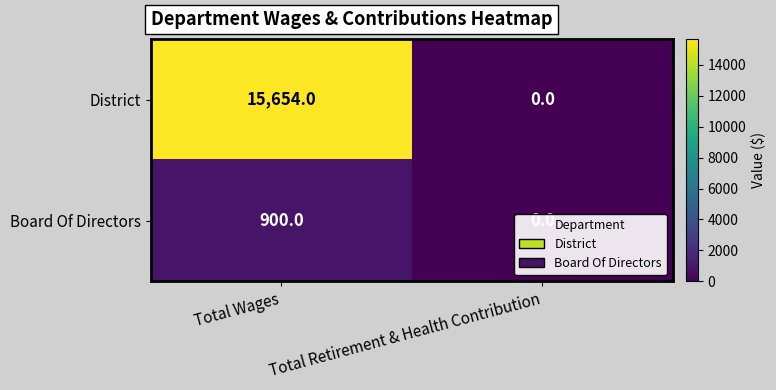

The value of Board Of Directors at Total Wages is 478. True or false?

False